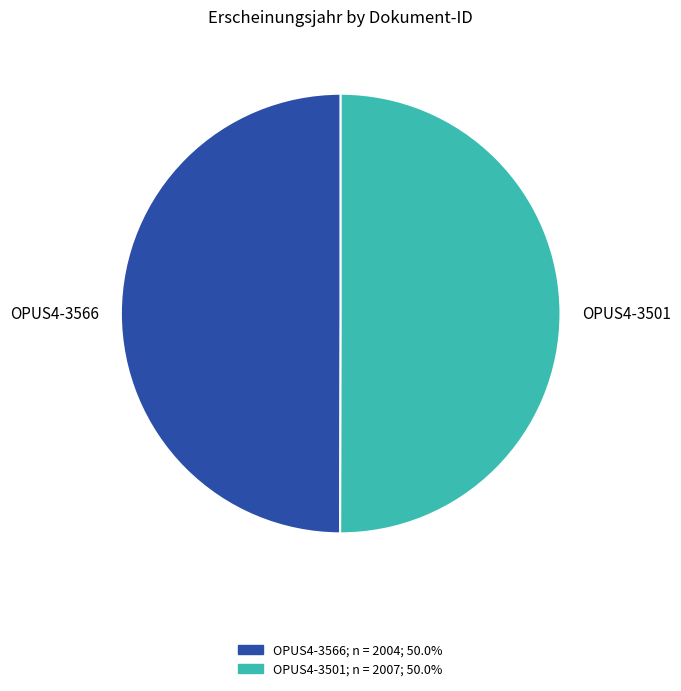

How many slices are in this pie chart?

2